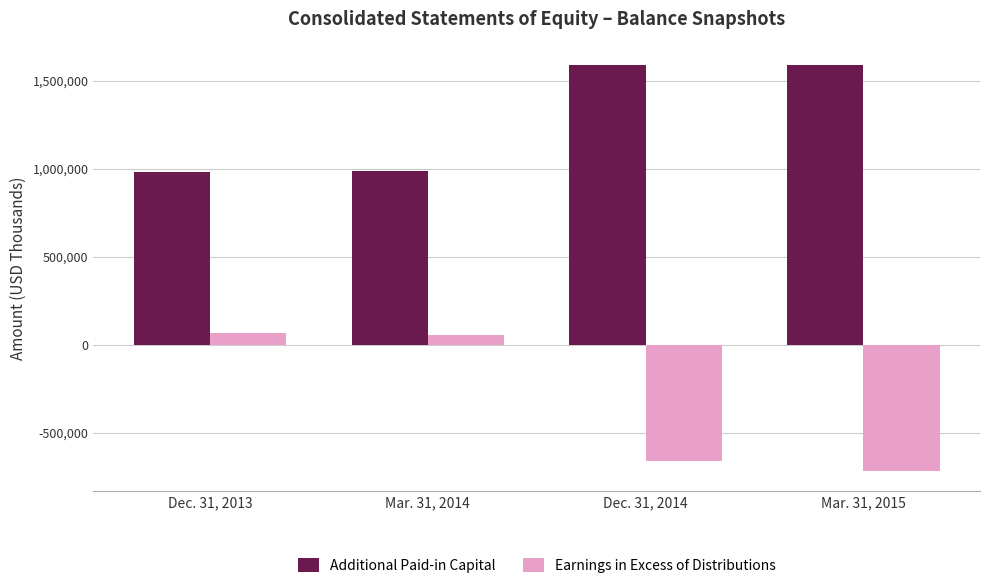

True or false: Additional Paid-in Capital has a value of 648609 at Dec. 31, 2013.

False